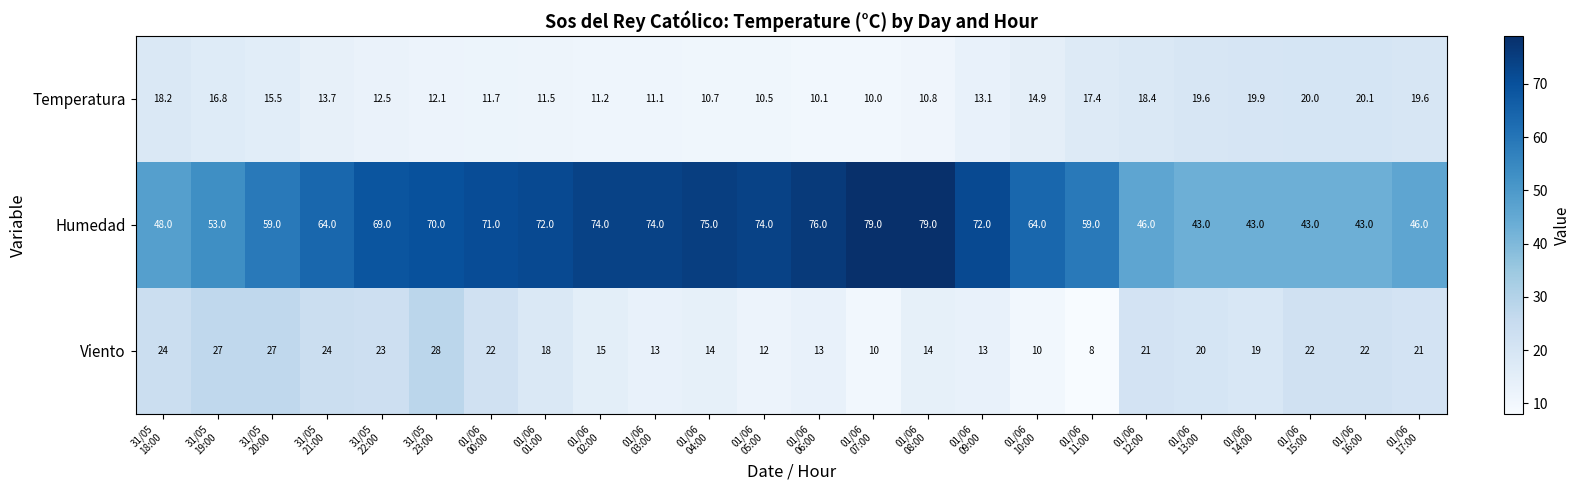

Rank the series by their maximum value, from highest to lowest.

Humedad, Viento, Temperatura